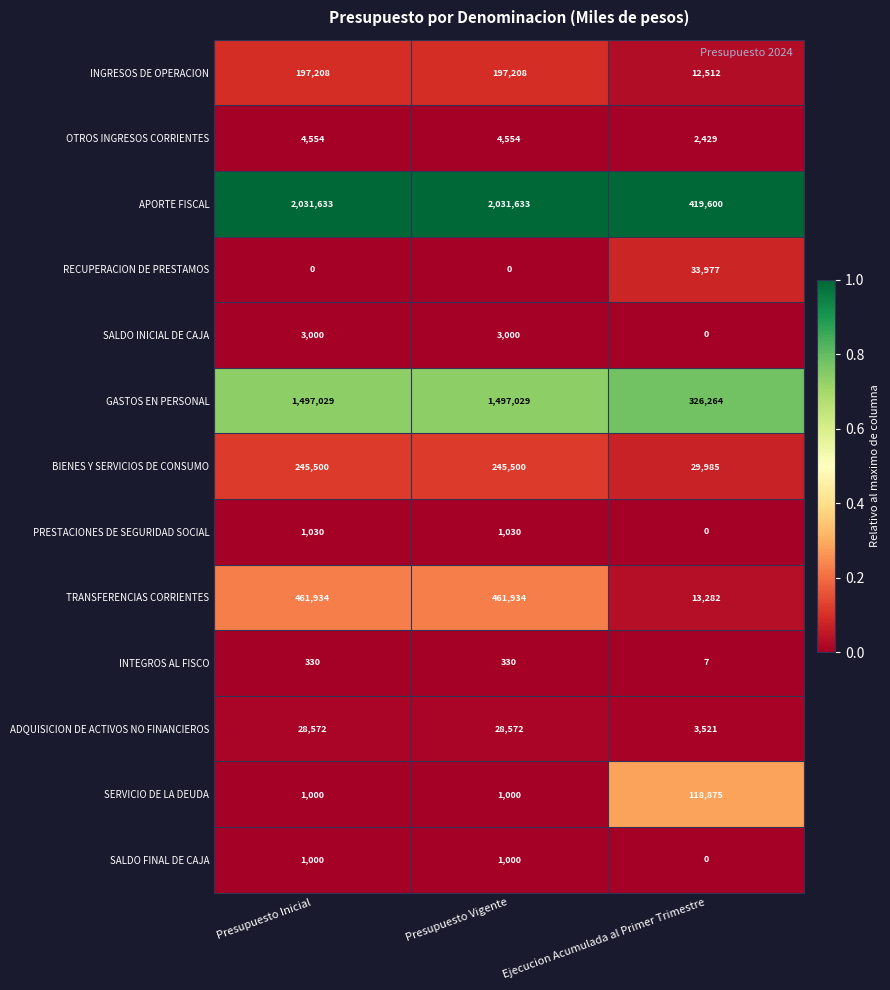

Is it true that INGRESOS DE OPERACION equals 312658 at Presupuesto Inicial?

False